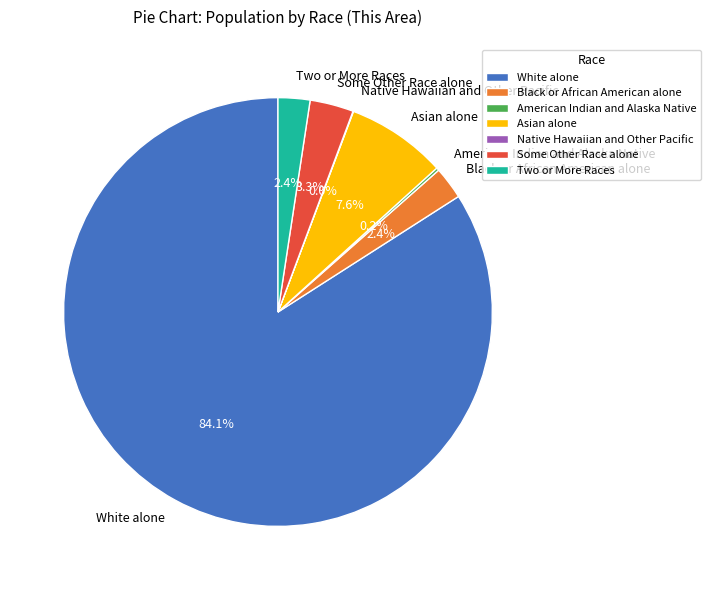

Which slice represents more than half of the pie?

White alone